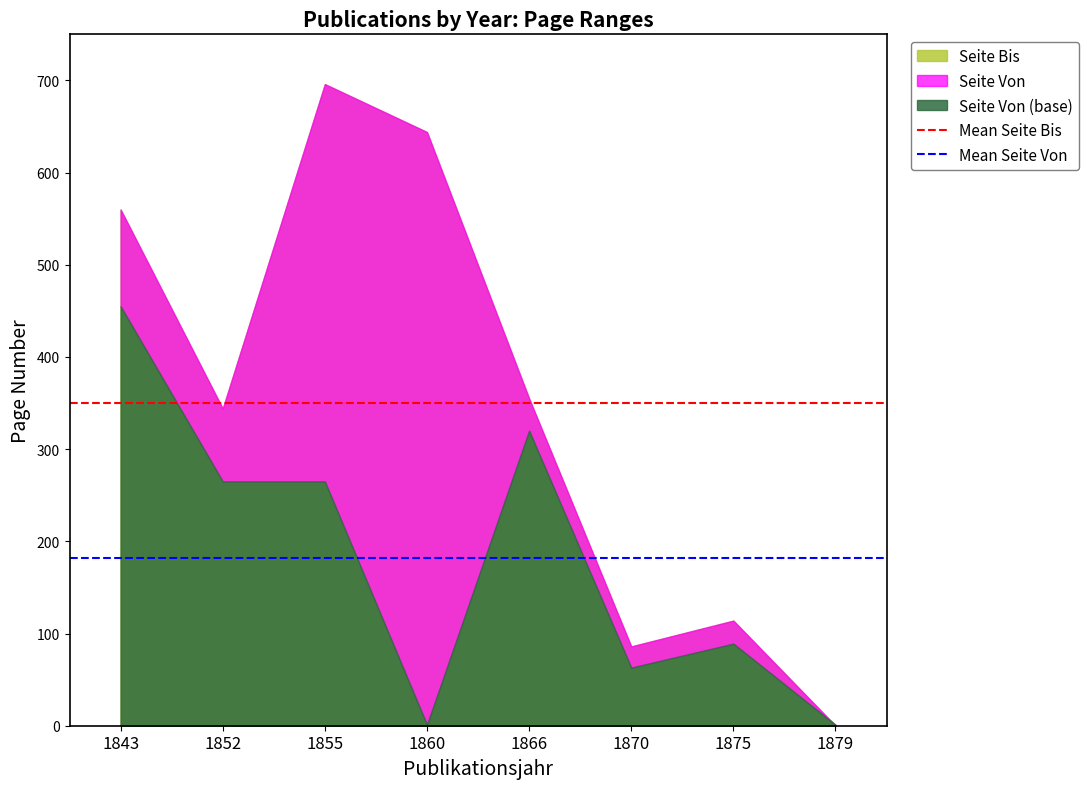

What is the average value of the Mean Seite Von series?

182.4